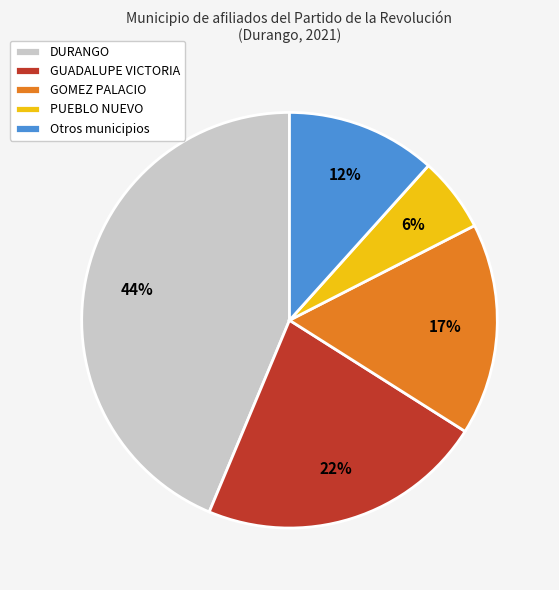

Do GOMEZ PALACIO and DURANGO together represent more than half of the pie?

Yes